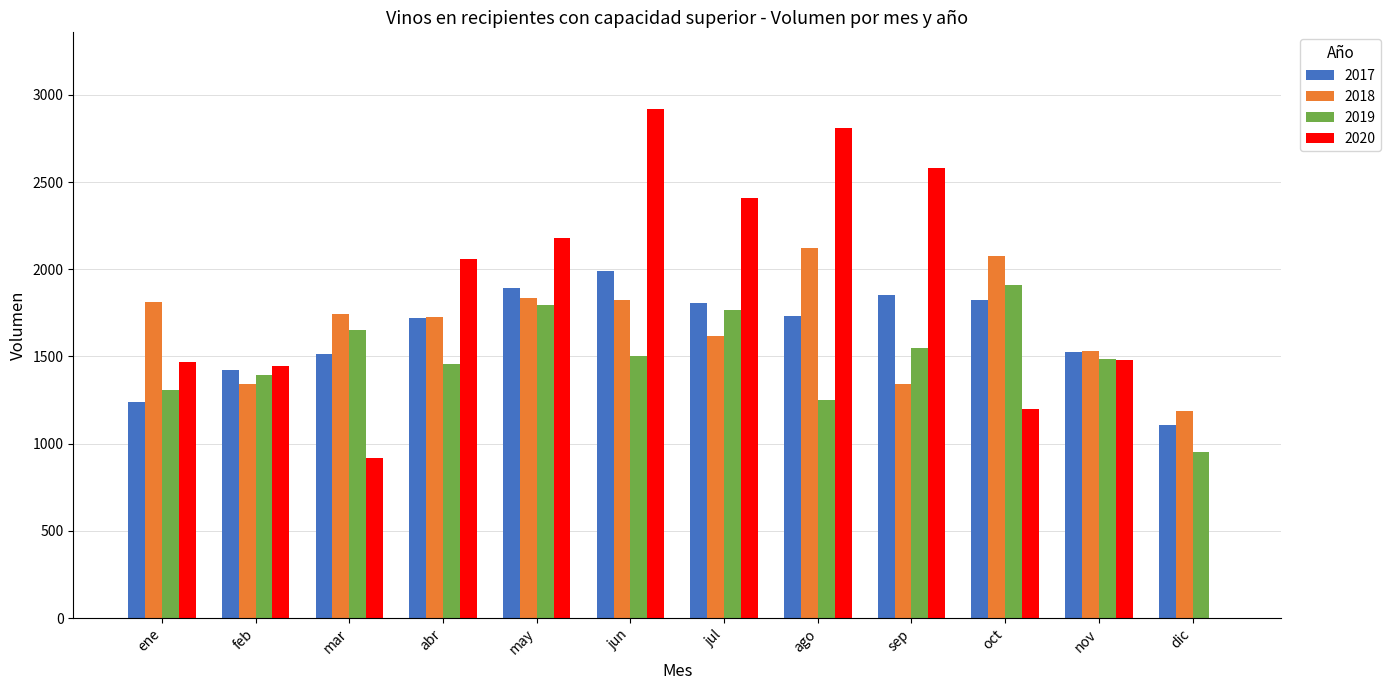

What is the total value across all series at nov?

6021.8